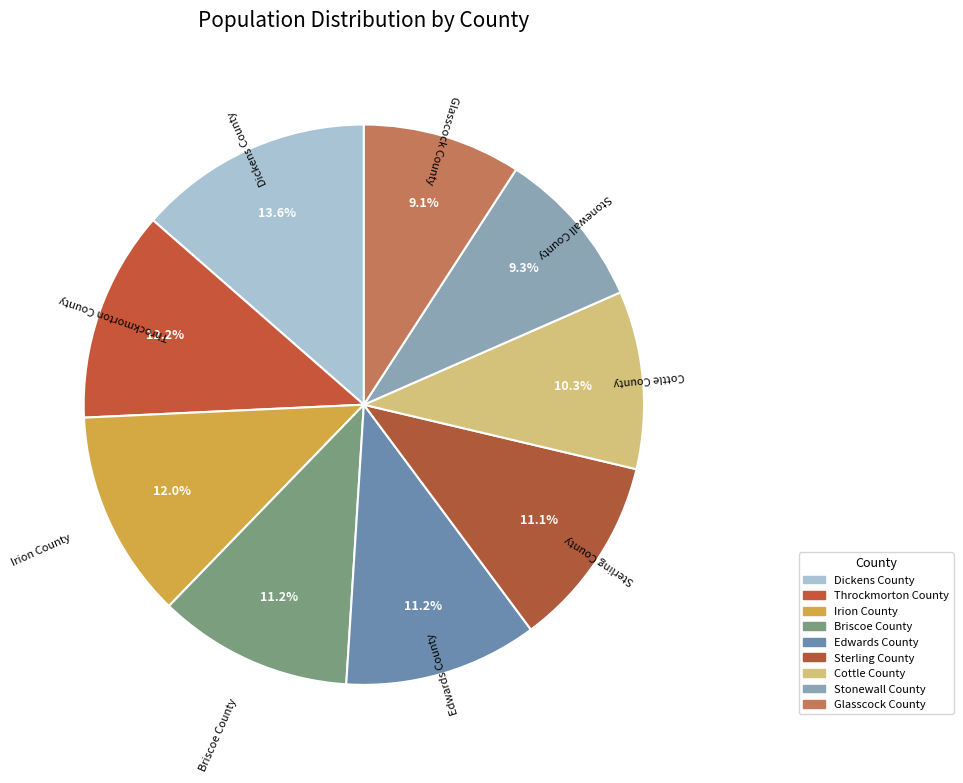

To the nearest percent, what is the average slice percentage?

11%